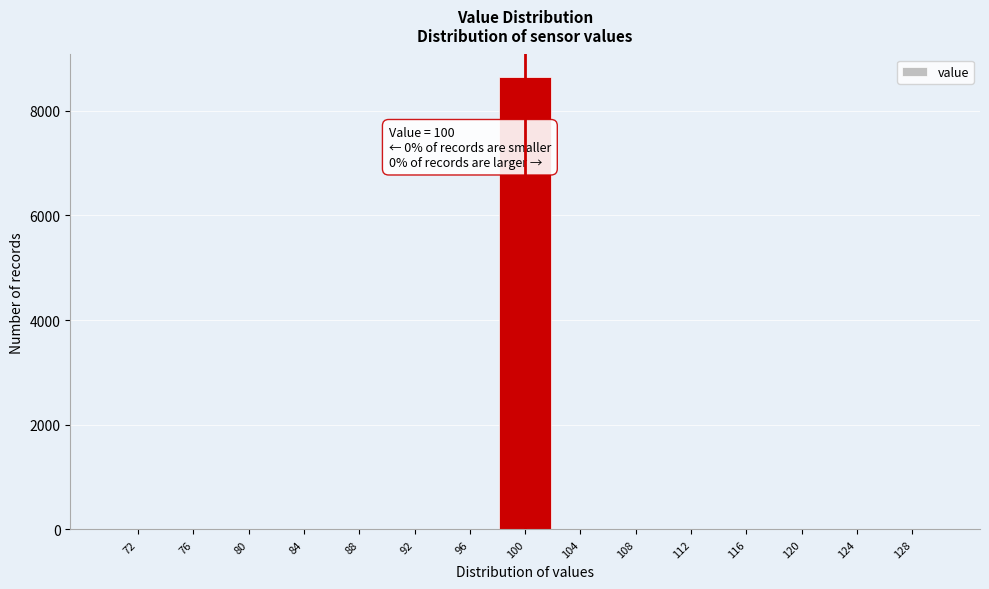

Which range on the x-axis has the tallest bar?

98 to 102